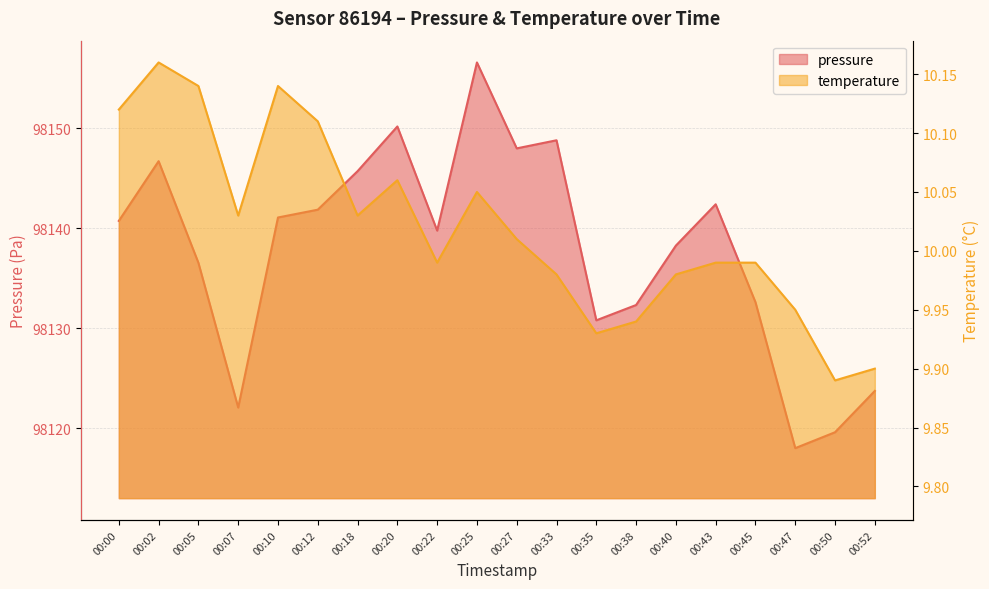

Reading right to left, extract all data points from this chart.

pressure: 98123.7	98119.6	98118.0	98132.6	98142.4	98138.2	98132.3	98130.8	98148.8	98148.0	98156.6	98139.8	98150.2	98145.7	98141.8	98141.1	98122.1	98136.5	98146.7	98140.7
temperature: 9.9	9.9	9.9	10.0	10.0	10.0	9.9	9.9	10.0	10.0	10.1	10.0	10.1	10.0	10.1	10.1	10.0	10.1	10.2	10.1